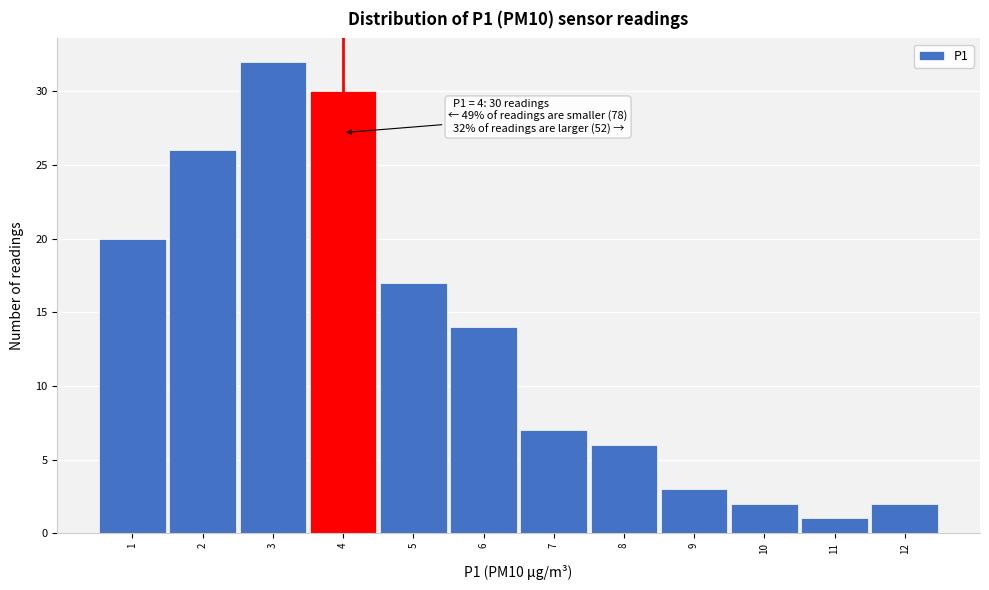

Which range on the x-axis has the tallest bar?

2.5 to 3.5